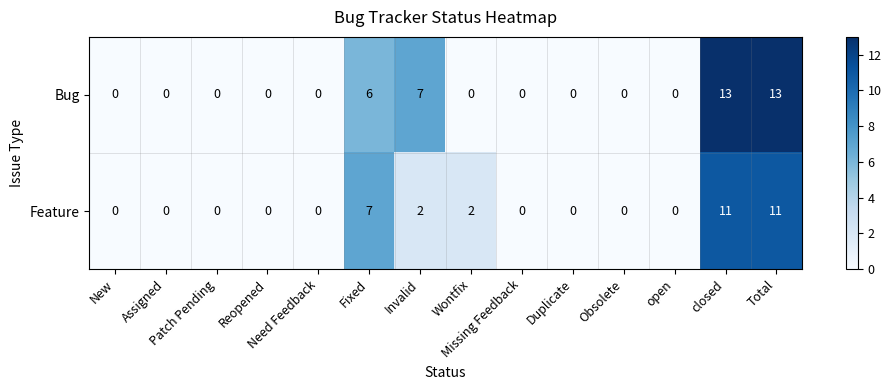

What is the difference between the second highest and second lowest values in the Feature series?

11